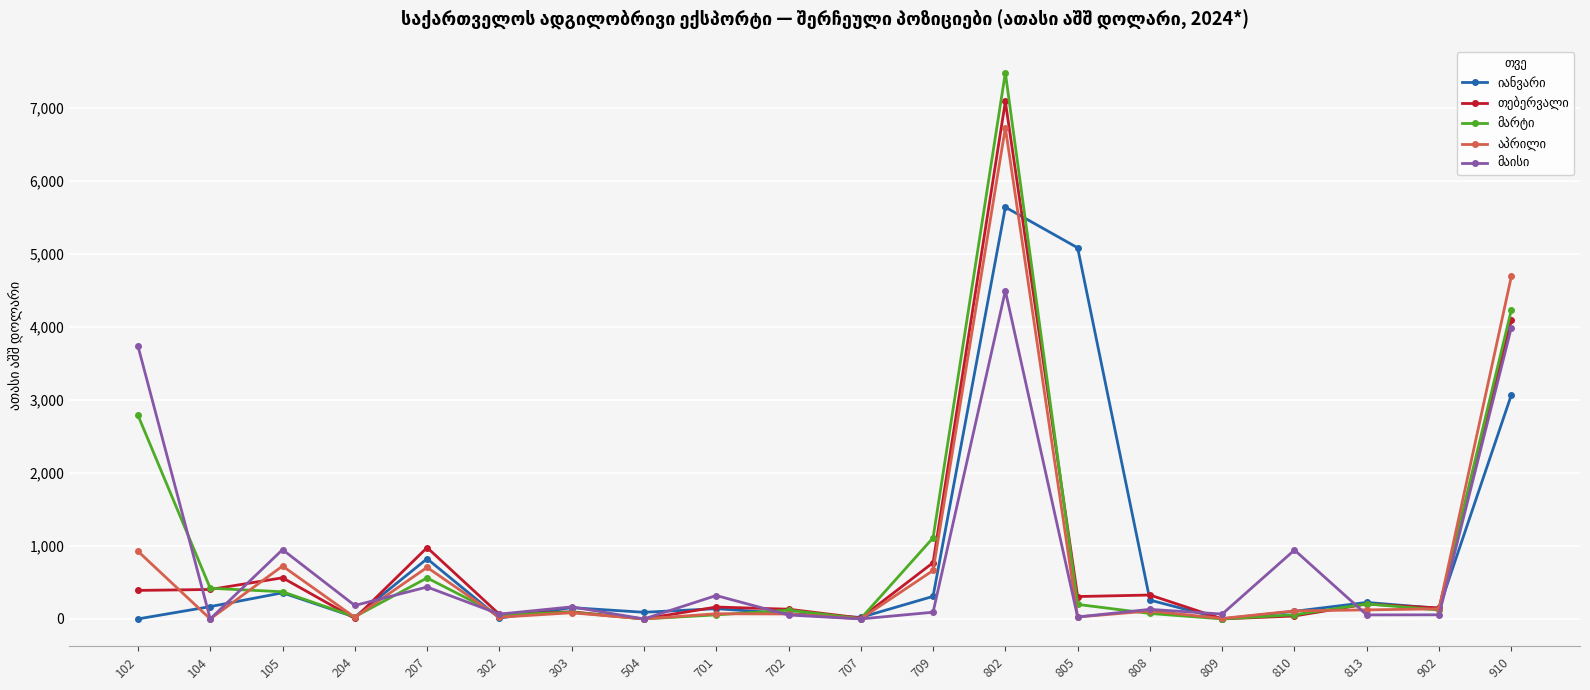

What is the total value across all series at 102?

7842.0